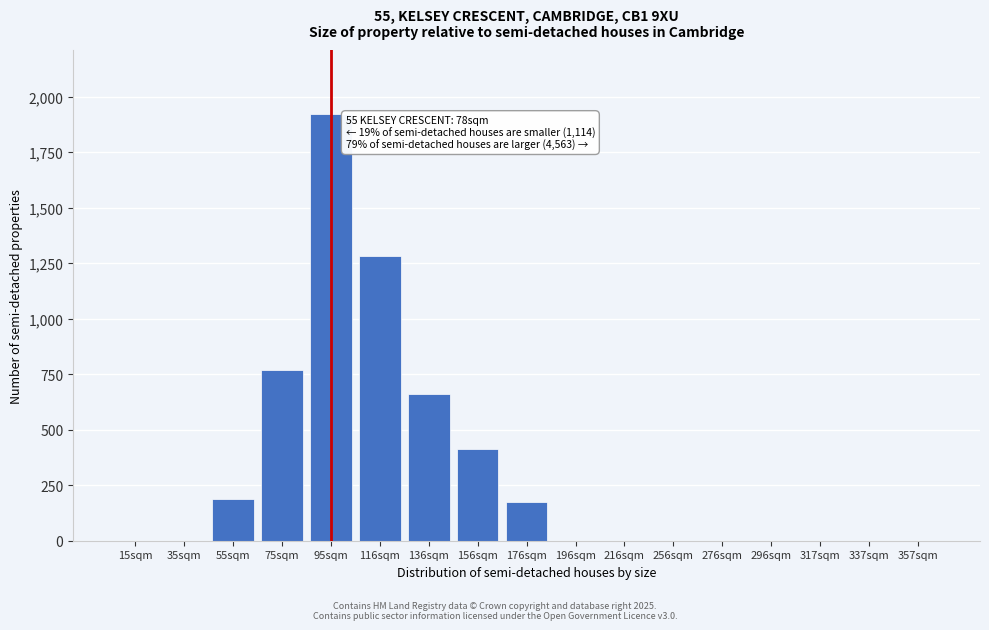

Reading right to left, what are all the values shown in this chart?

357sqm=0	337sqm=0	317sqm=0	296sqm=0	276sqm=0	256sqm=0	216sqm=0	196sqm=0	176sqm=174	156sqm=414	136sqm=659	116sqm=1282	95sqm=1921	75sqm=770	55sqm=189	35sqm=0	15sqm=0